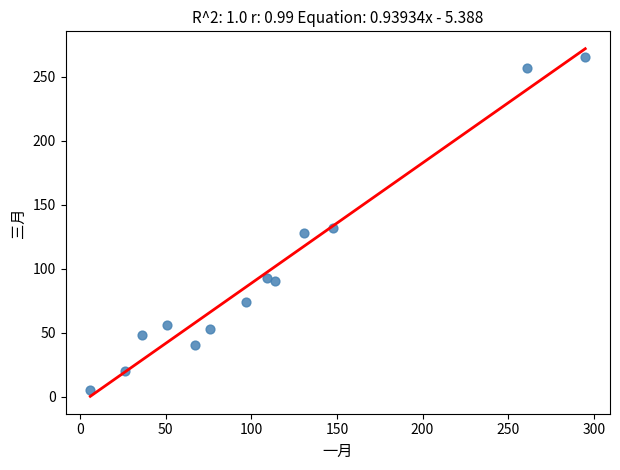

What Y value in the scatter plot is closest to 135?

132